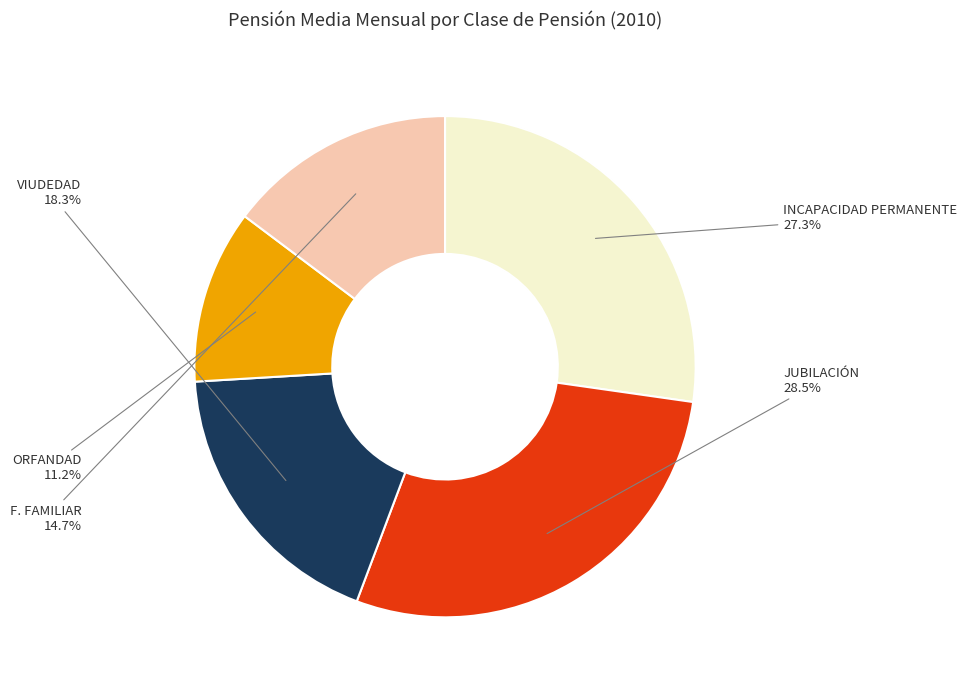

The ORFANDAD slice represents 19% of the pie. True or false?

False